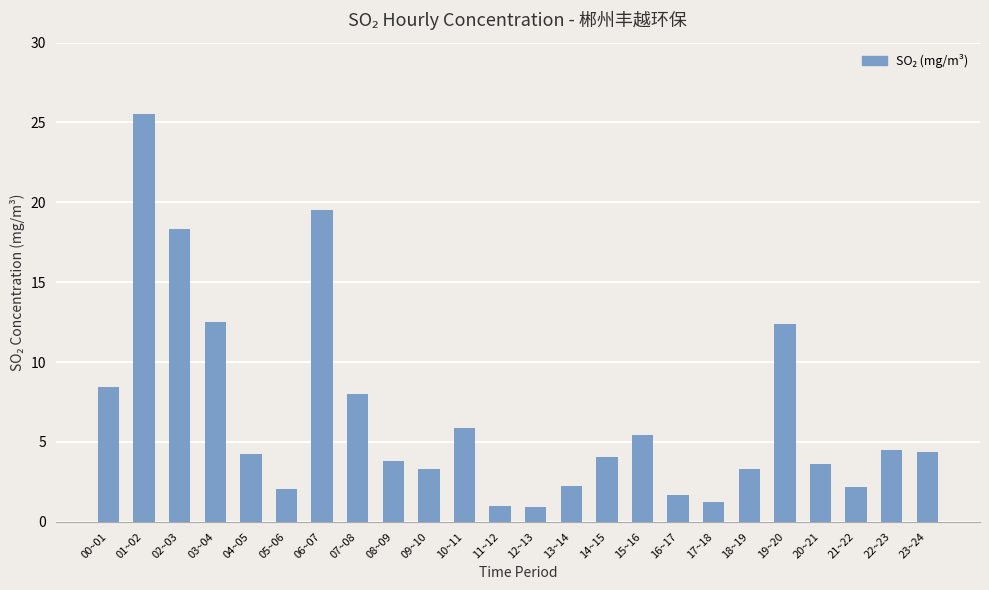

What is the label of the 24th bar from the left?

23~24